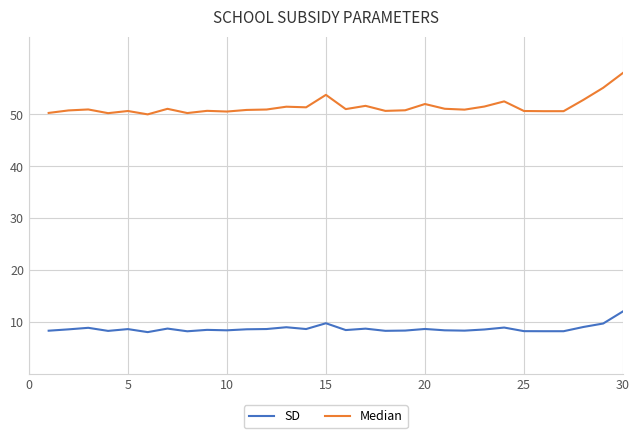

Rank the series by their maximum value, from lowest to highest.

SD, Median